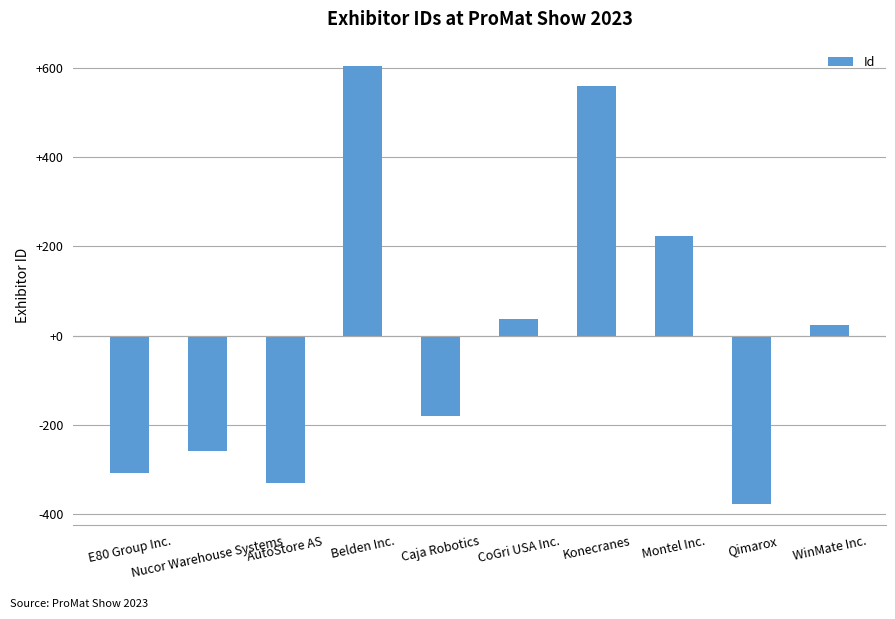

What is the smallest value displayed?

-375.8